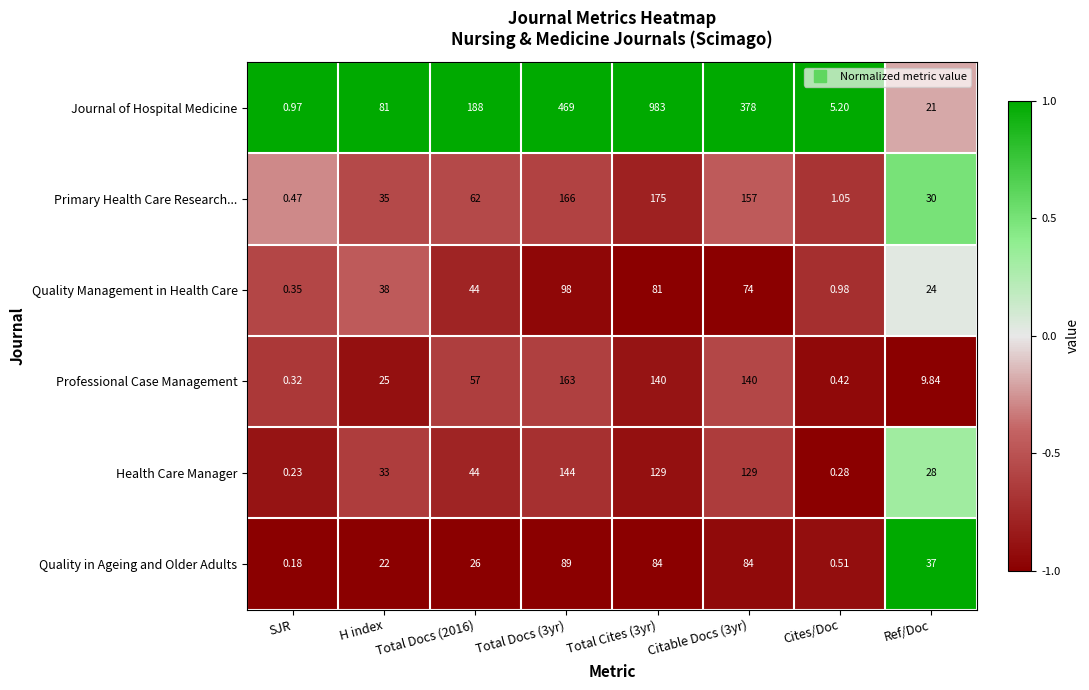

What is the total value across all series at Total Docs (3yr)?

1129.0